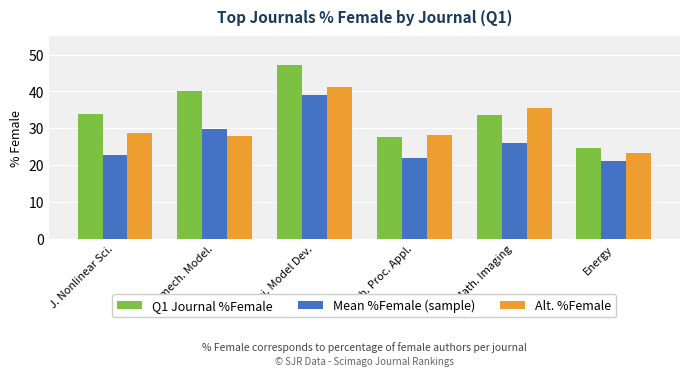

Which series has the largest total across all categories?

Q1 Journal %Female